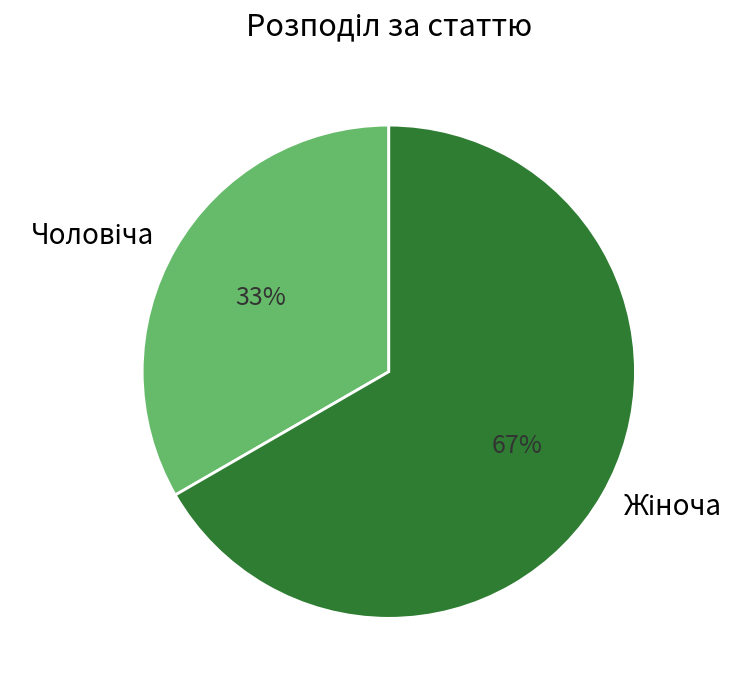

Does any single category account for the majority?

Yes